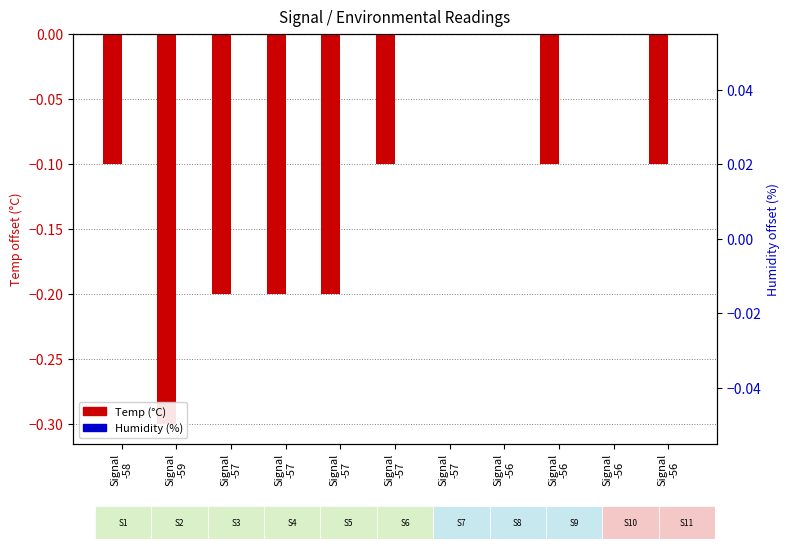

At which label does Temp (°C) reach its peak?

Signal
-57